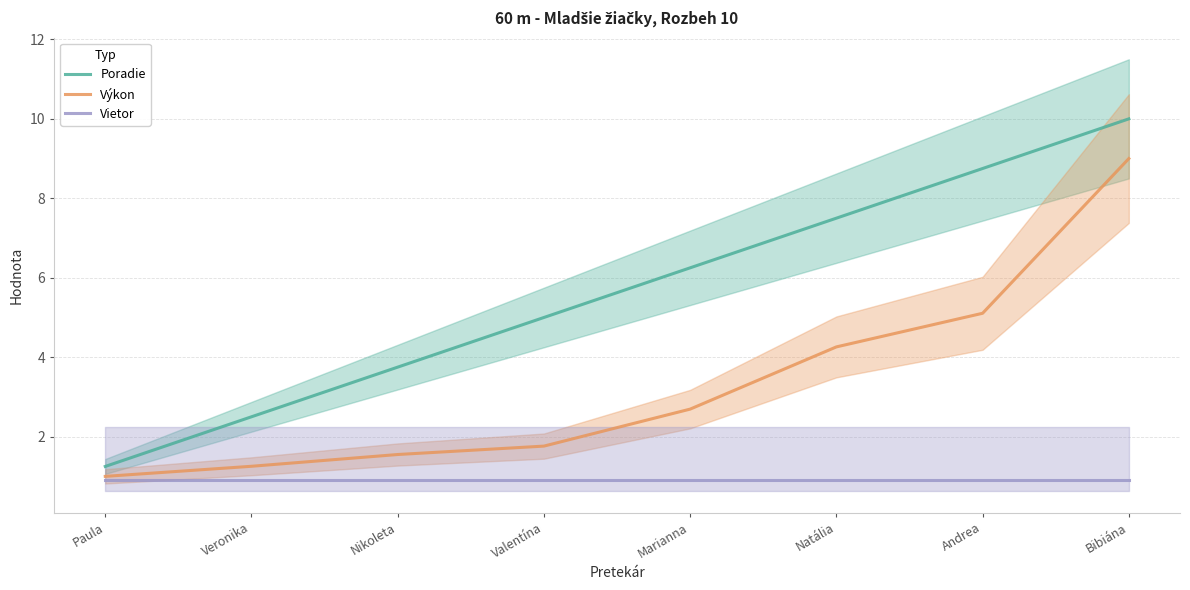

Between Paula and Bibiána, which series saw the biggest shift?

Poradie